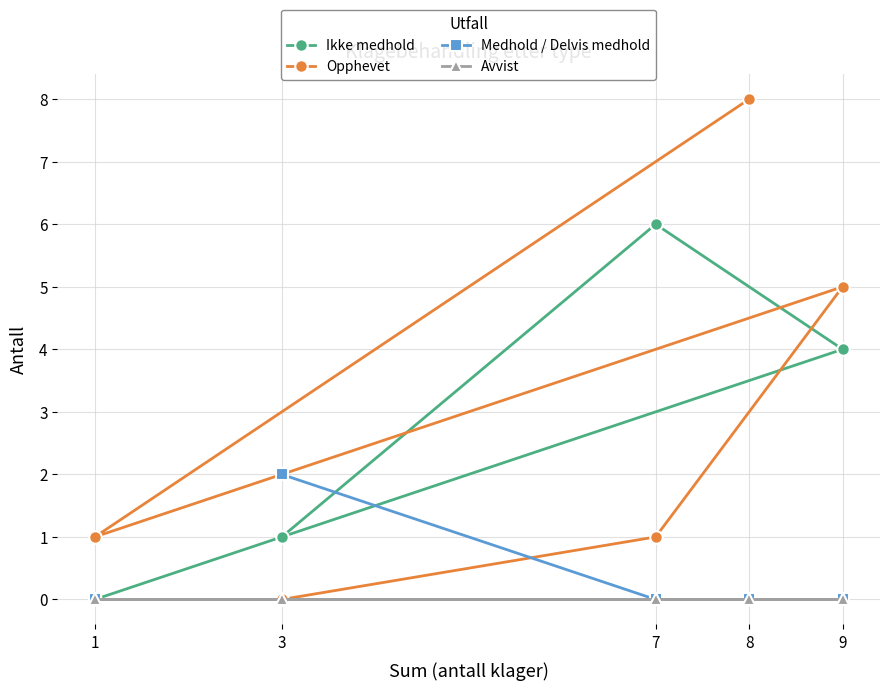

How many series are shown in this chart?

4